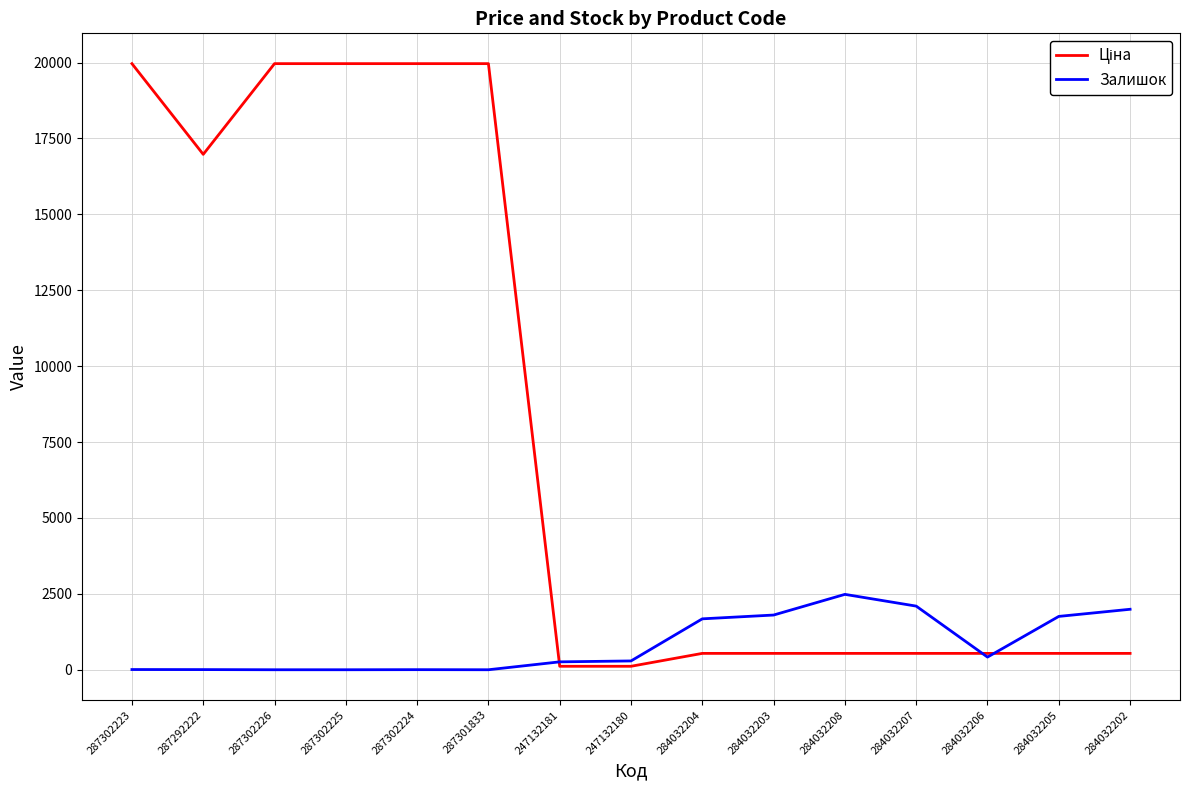

Is it true that Залишок equals 1802.0 at 284032203?

True